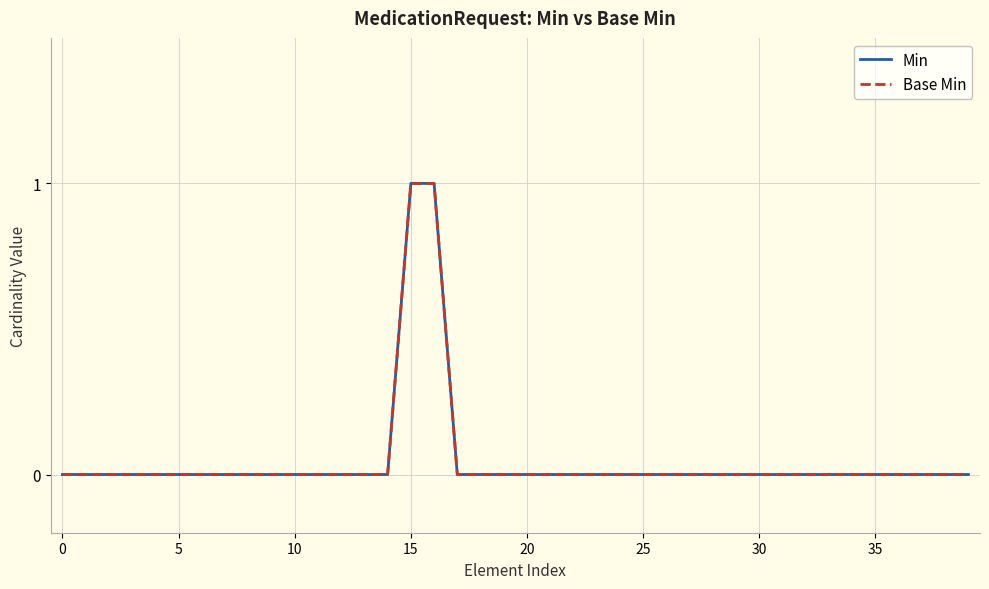

Does the chart have visible grid lines?

Yes